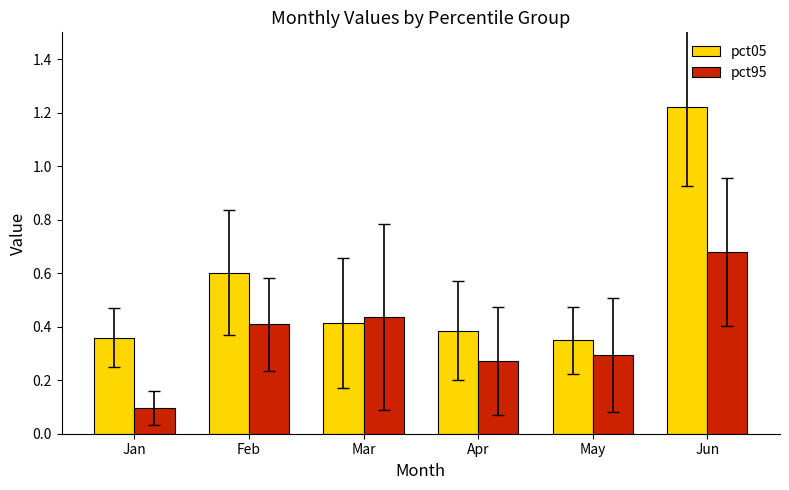

Which series has the largest total across all categories?

pct05